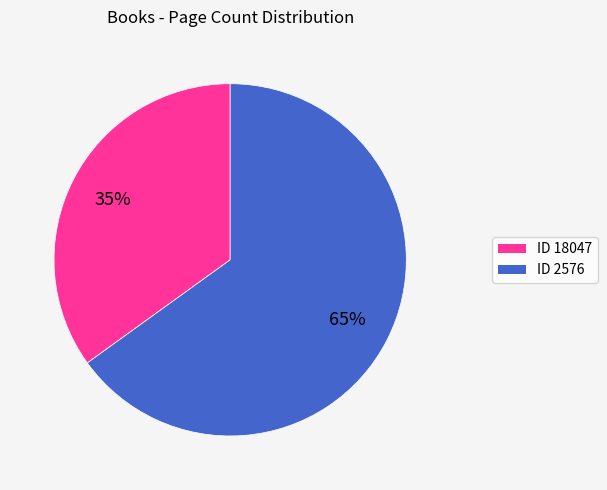

How many segments does this pie chart have?

2